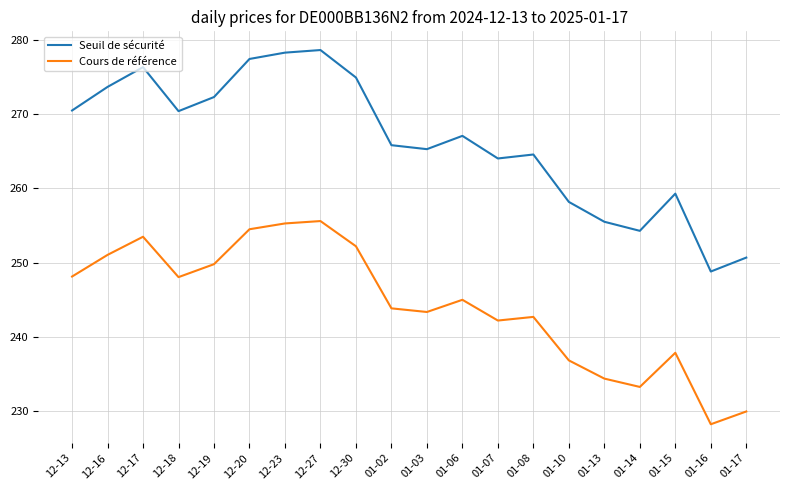

List the series in order of their overall mean, lowest first.

Cours de référence, Seuil de sécurité